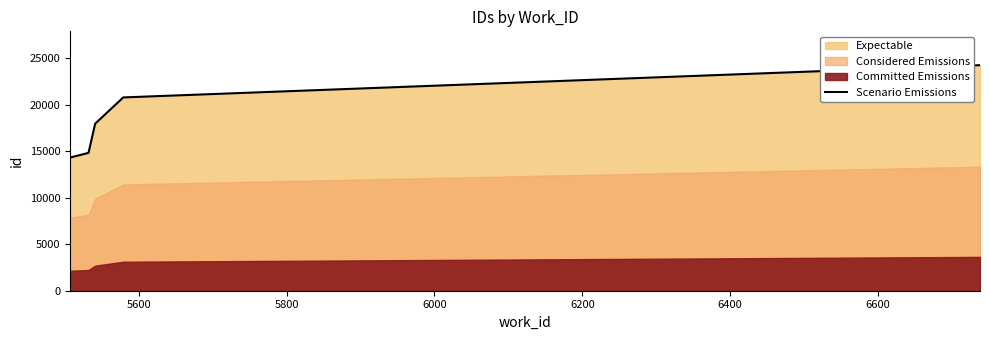

What is the value of the 5th point from the left?

24227.0